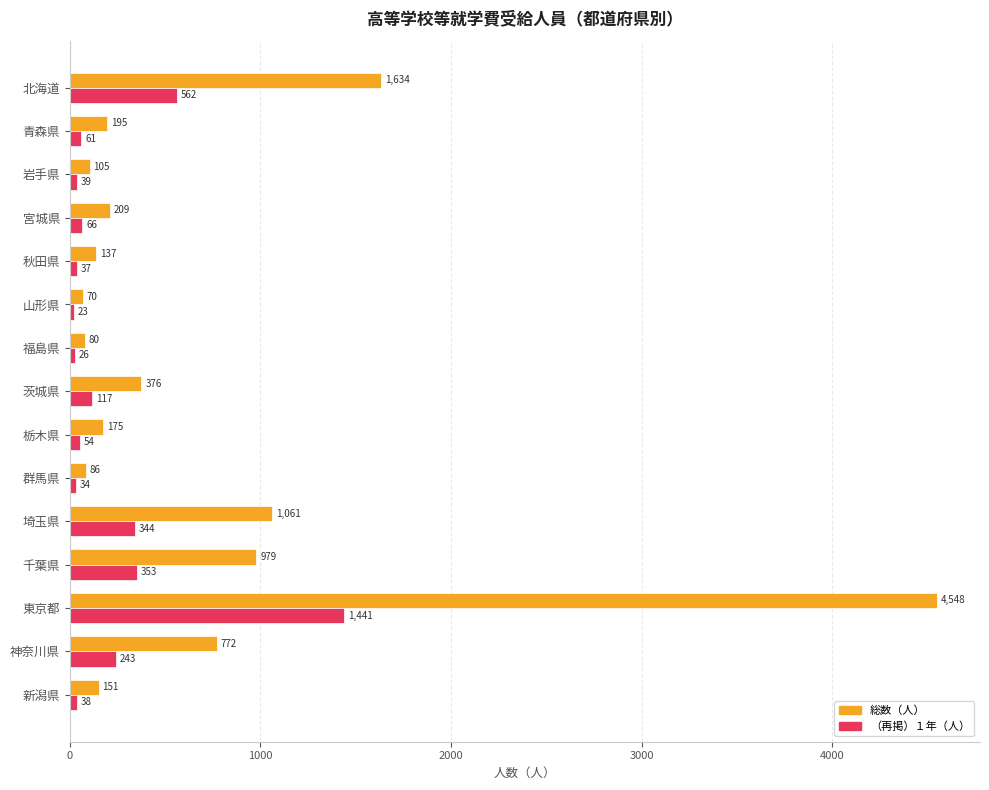

At which label is （再掲）１年（人） closest to 732?

北海道